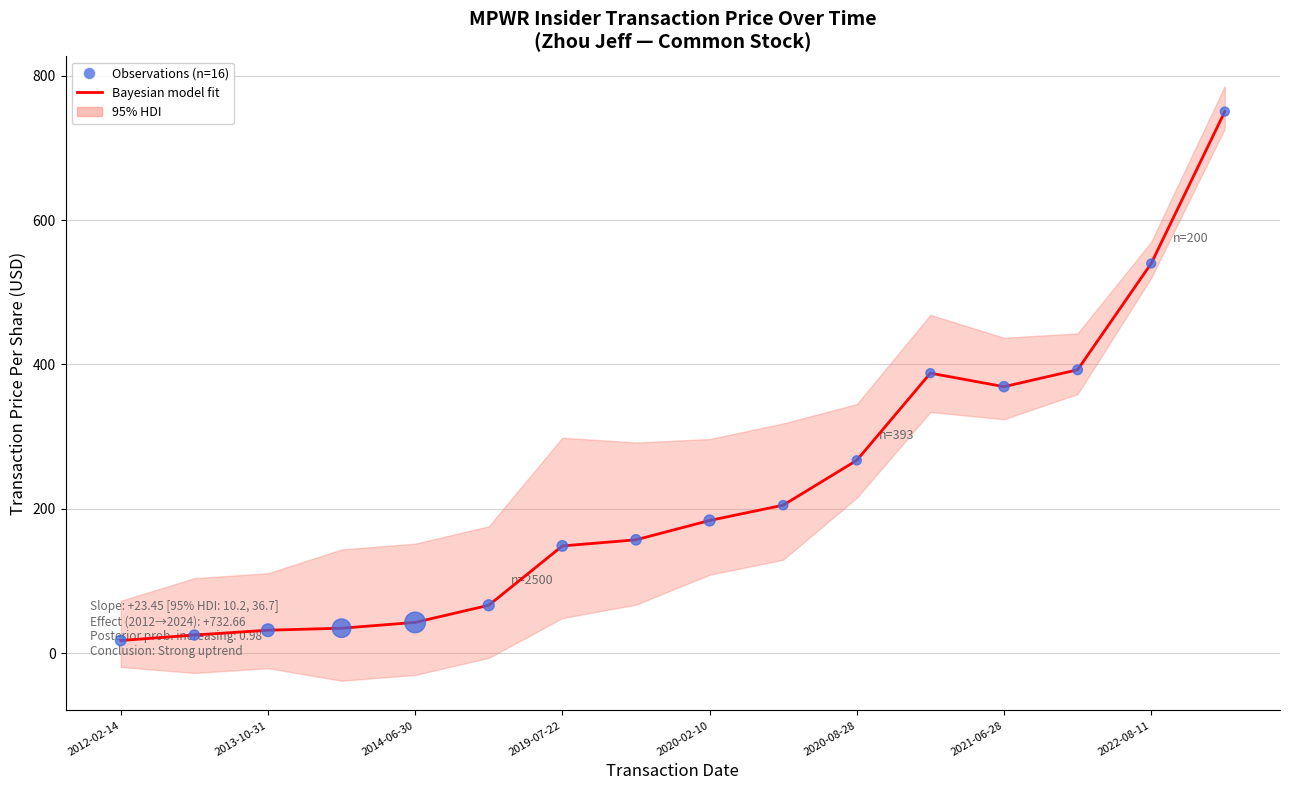

Is the value of Observations (n=16) at 11 greater than the value of Bayesian model fit at 2014-06-30?

Yes